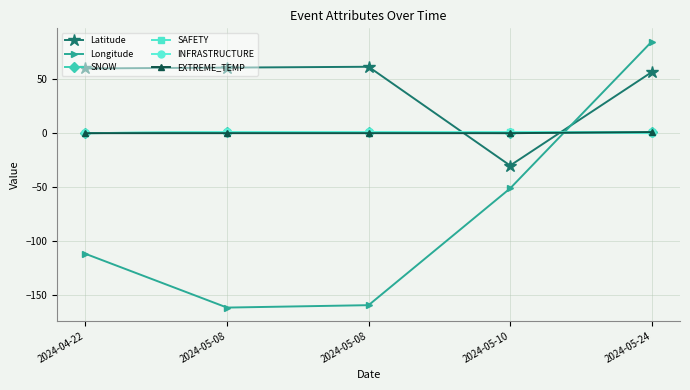

Which series has the largest range (max minus min)?

Longitude